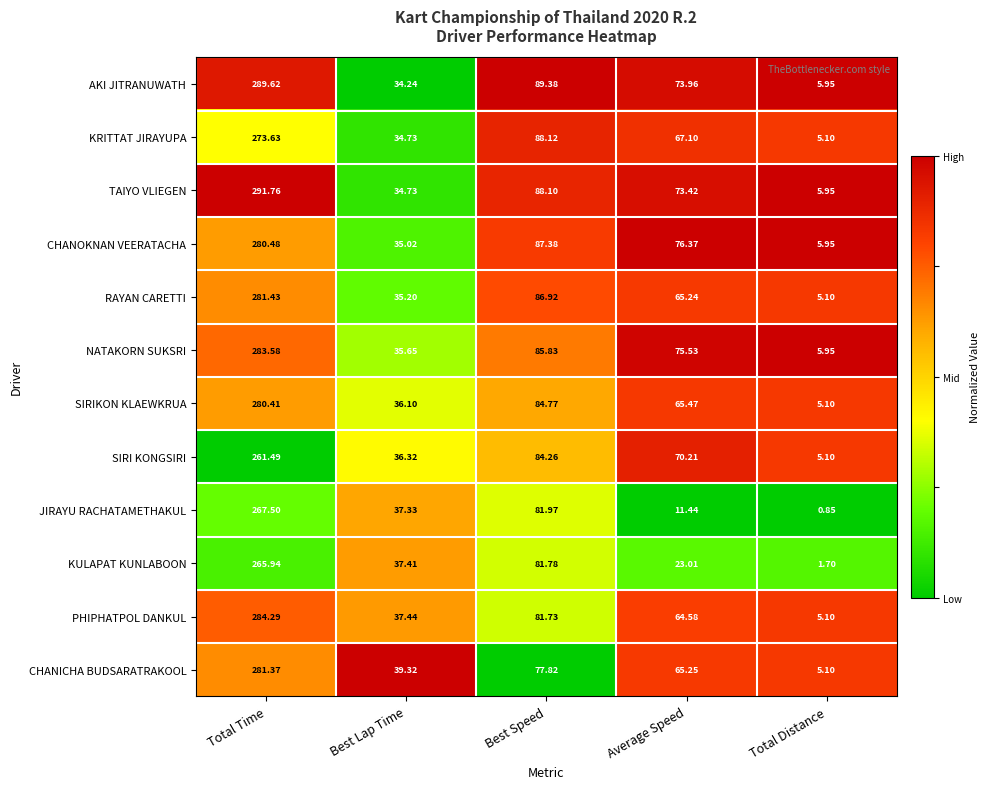

Which category has the highest value across all series?

Total Time